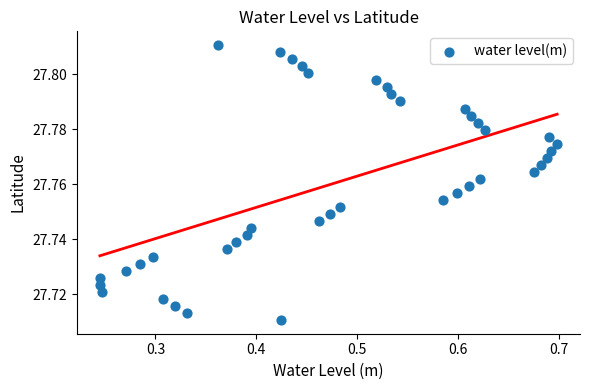

What is the range of X values (max minus min)?

0.5